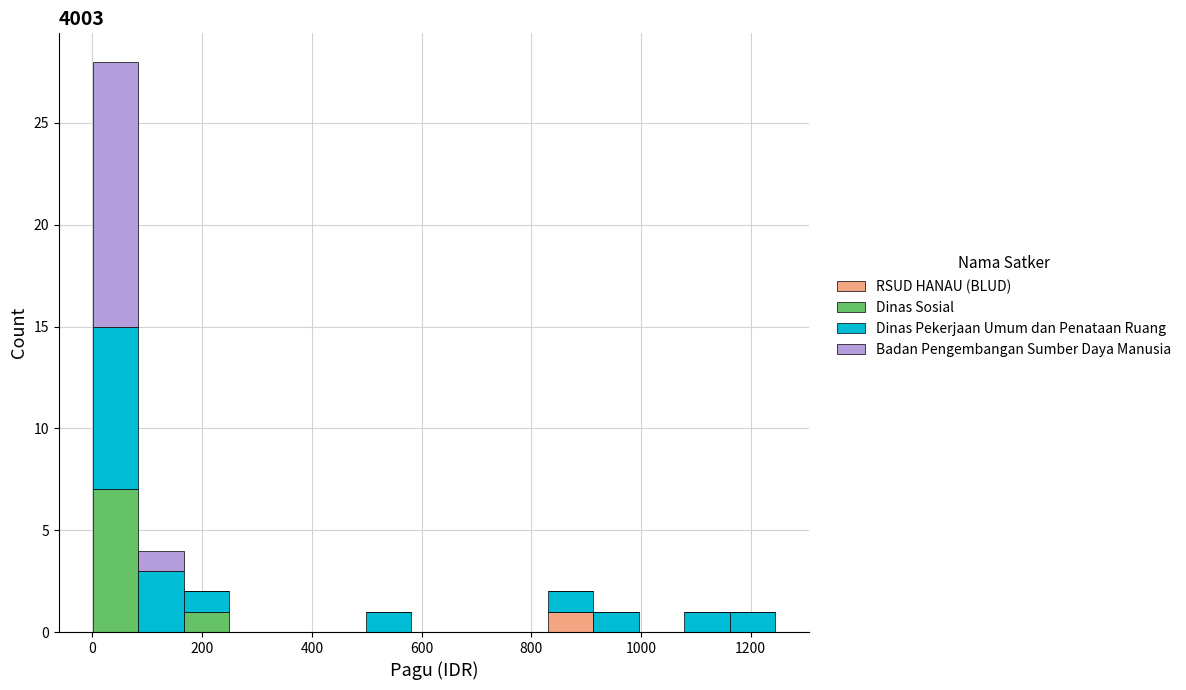

Which range on the x-axis has the tallest stacked bar (by total height)?

0 to 80